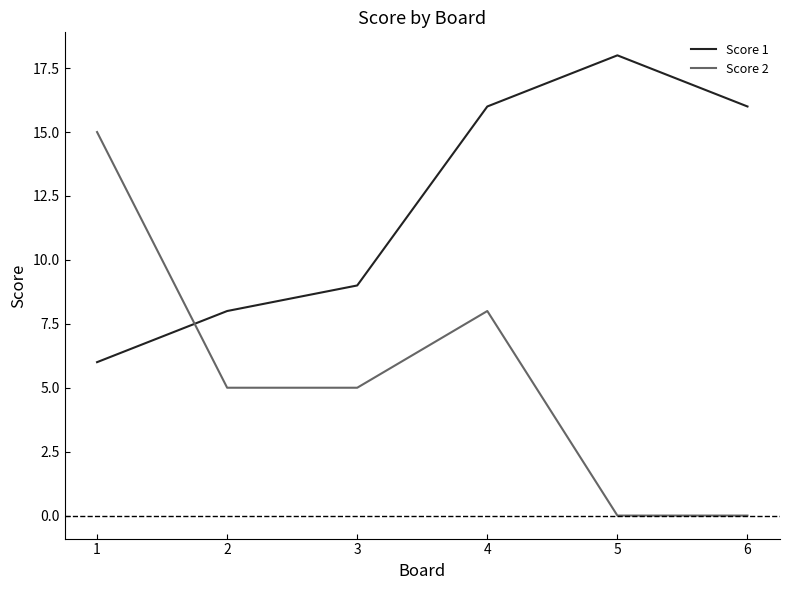

What is the highest value of the Score 1 series?

18